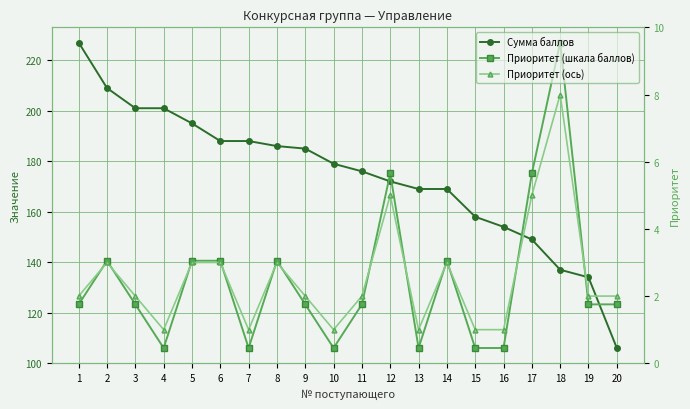

List the series in order of their peak value, lowest first.

Приоритет (ось), Сумма баллов, Приоритет (шкала баллов)